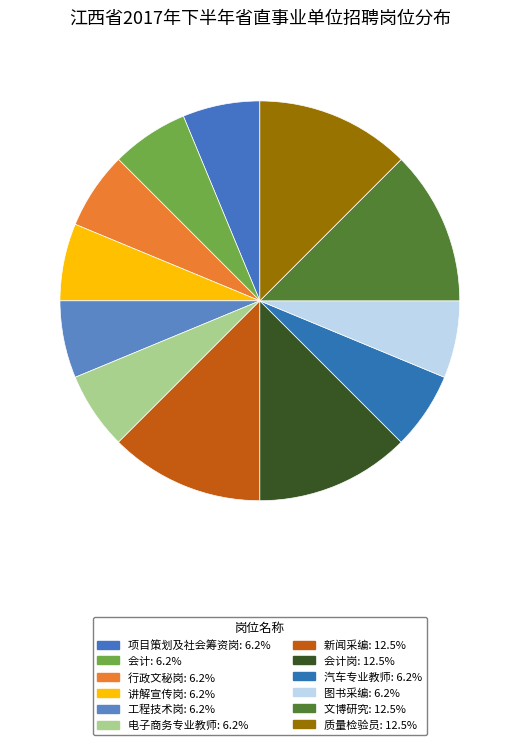

Count the number of slices in the pie.

12